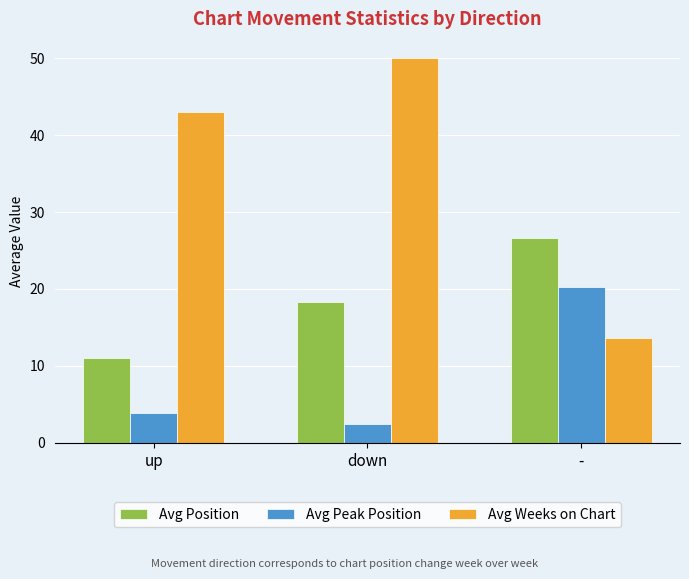

List the series in order of their overall mean, highest first.

Avg Weeks on Chart, Avg Position, Avg Peak Position